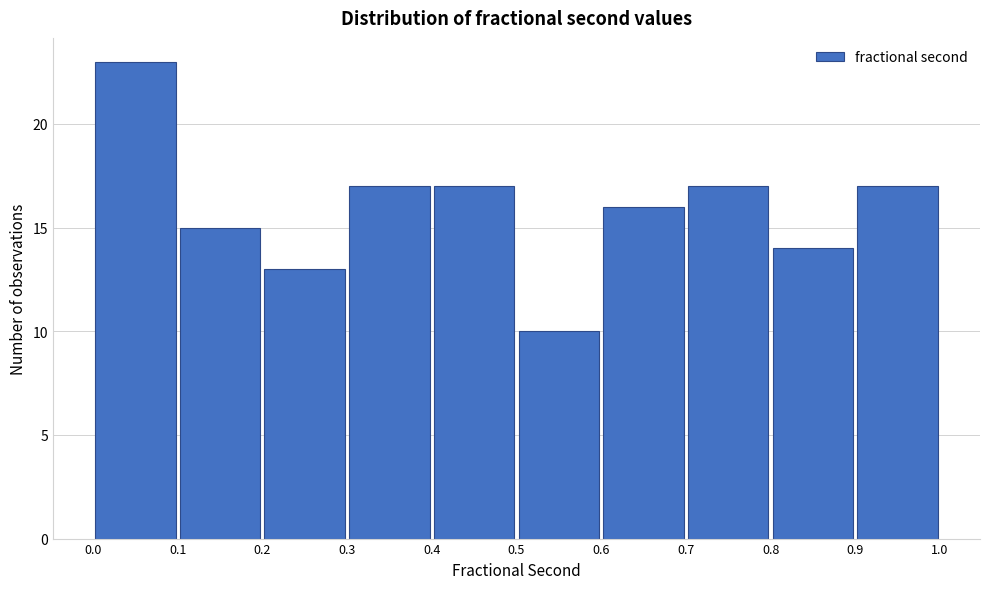

Reading left to right, list every bar in this chart as the range it spans on the x-axis followed by its height. The values are not printed on the chart, so give them approximately, as read against the axis.

0.0 to 0.1: 23
0.1 to 0.2: 15
0.2 to 0.3: 13
0.3 to 0.4: 17
0.4 to 0.5: 17
0.5 to 0.6: 10
0.6 to 0.7: 16
0.7 to 0.8: 17
0.8 to 0.9: 14
0.9 to 1.0: 17